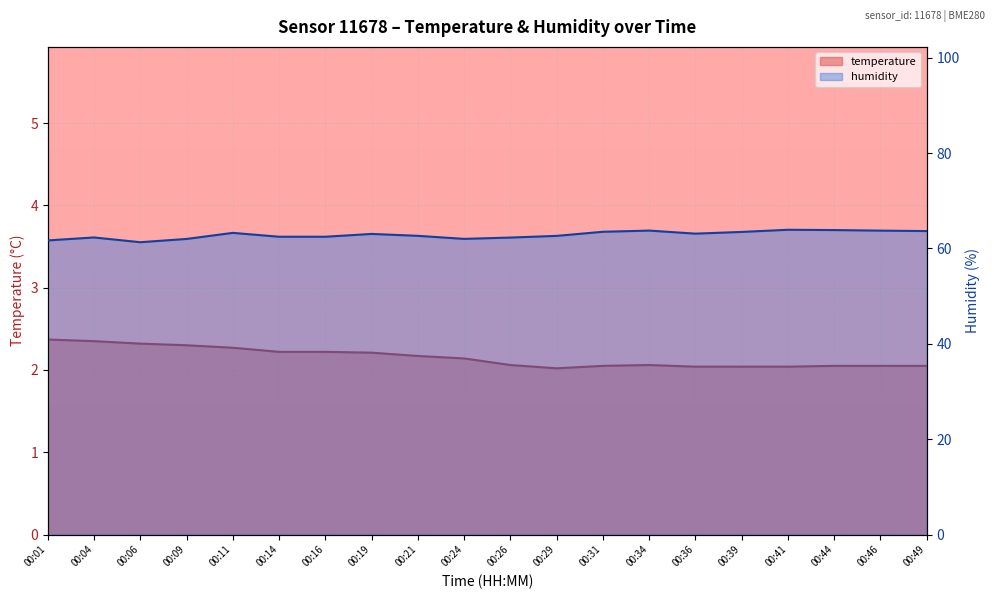

Count the number of categories in the chart.

20